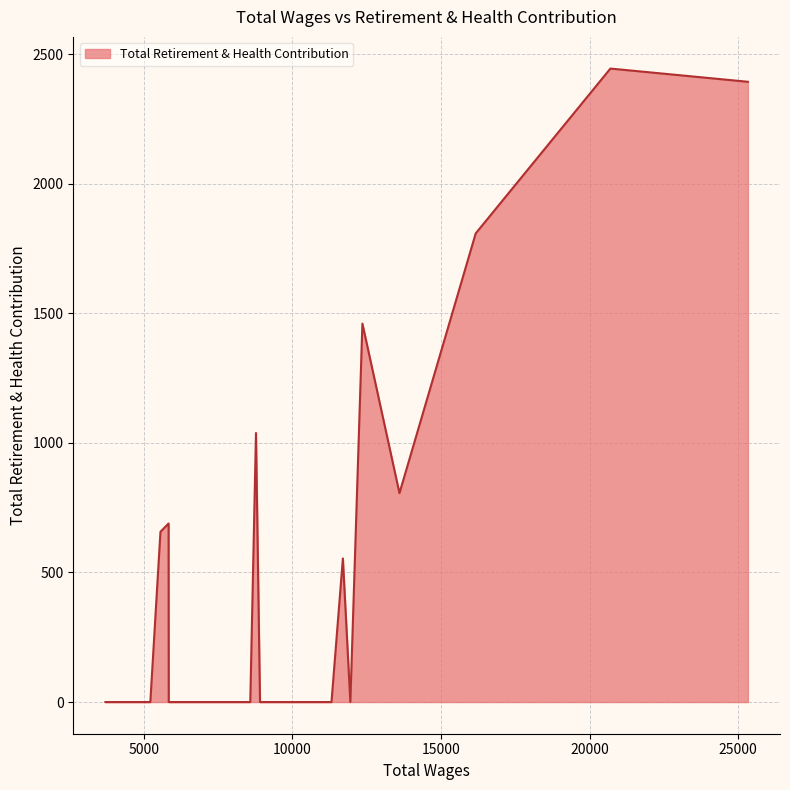

What is the maximum value shown in the chart?

2444